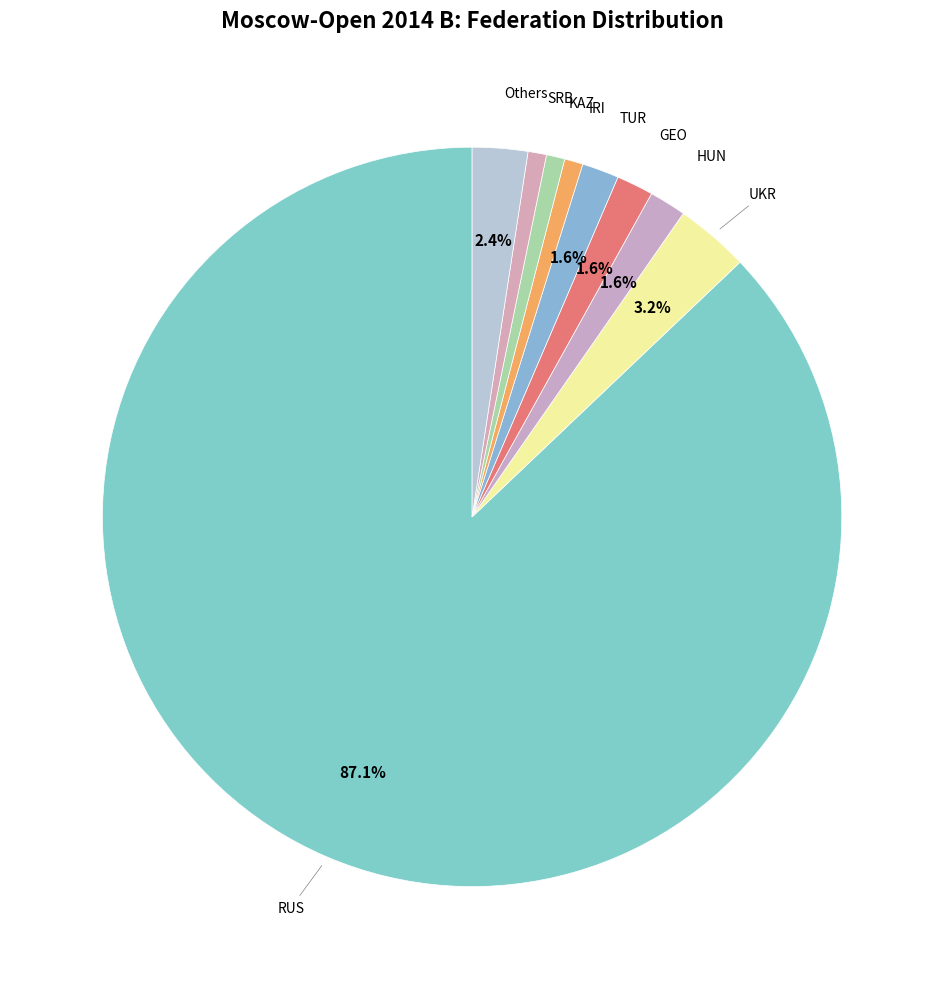

To the nearest percent, what is the difference between the largest and smallest slice percentages?

86%